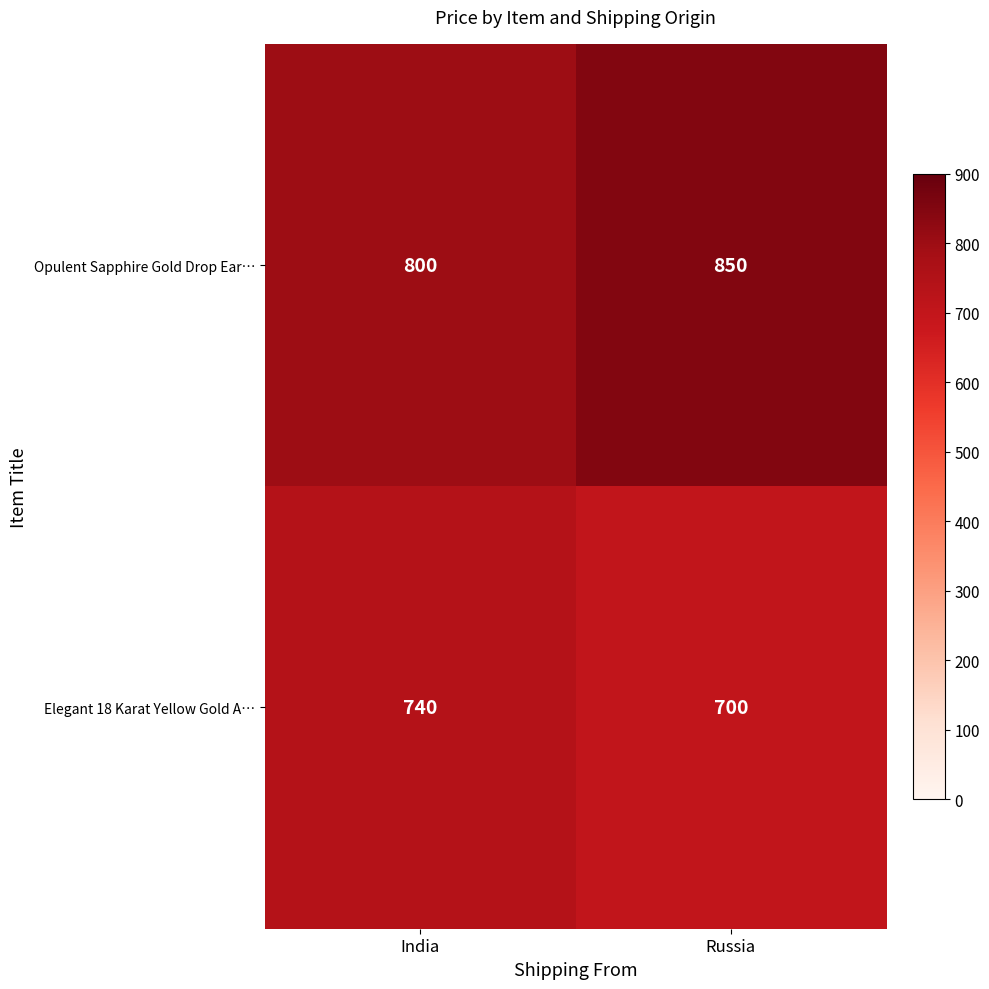

Which series changed the most between India and Russia?

Opulent Sapphire Gold Drop Ear…